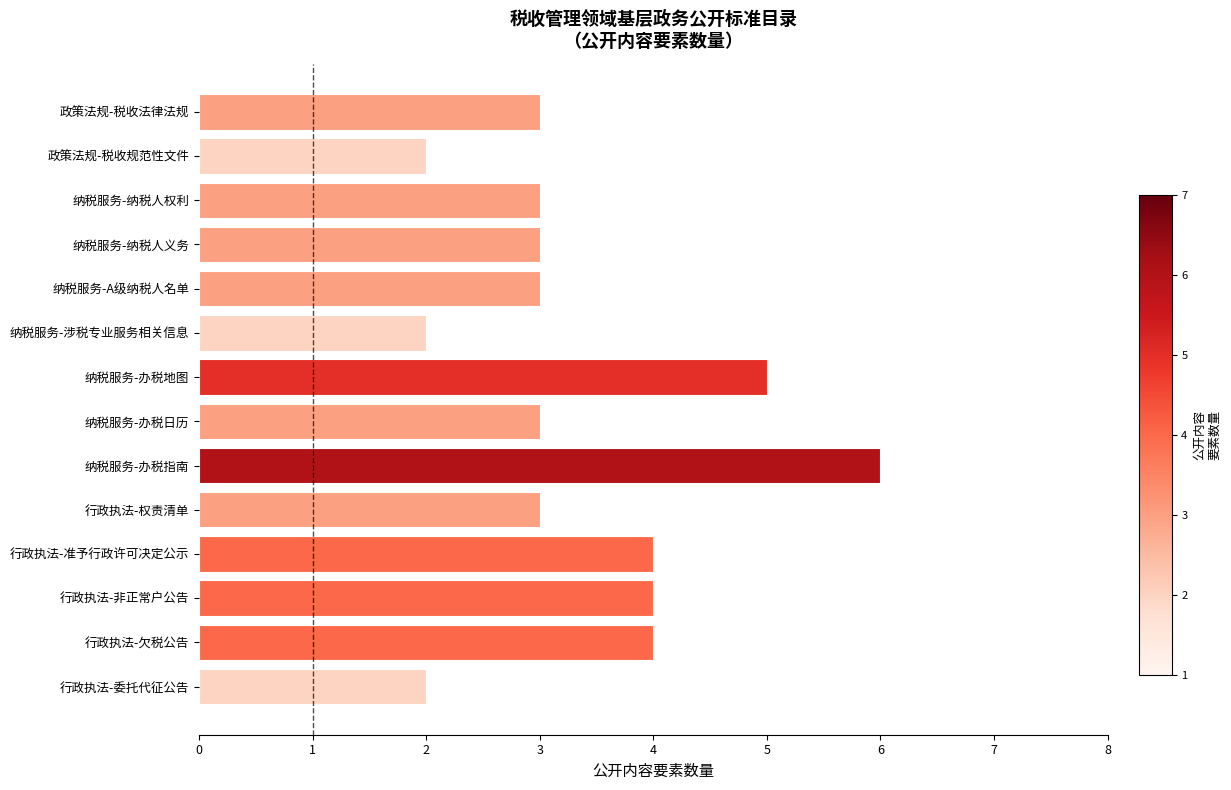

What is the greatest value displayed?

6